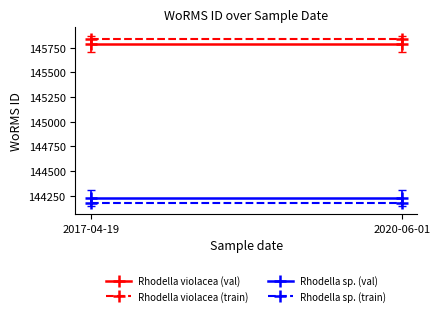

Which category has the highest value across all series?

2017-04-19